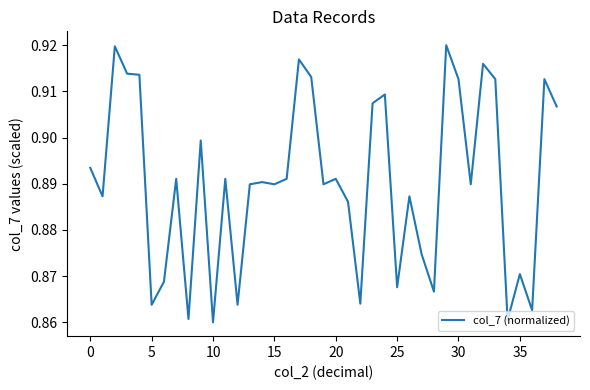

Which has a higher value, 30 or 0?

30